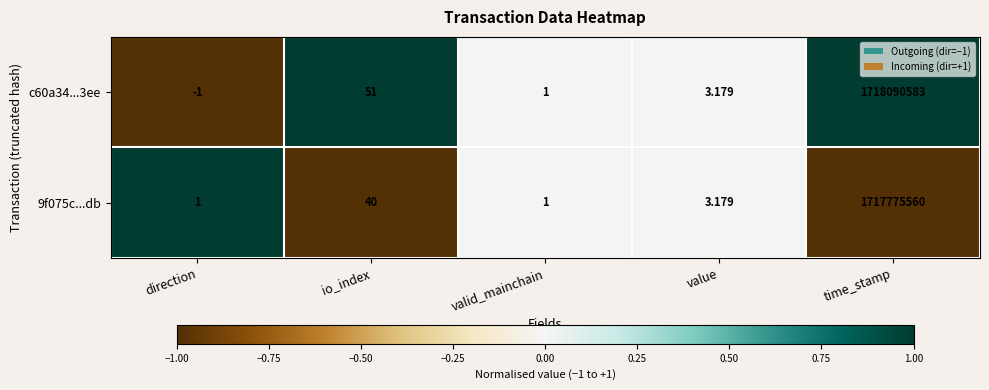

How many values in the c60a34...3ee series exceed 3?

3